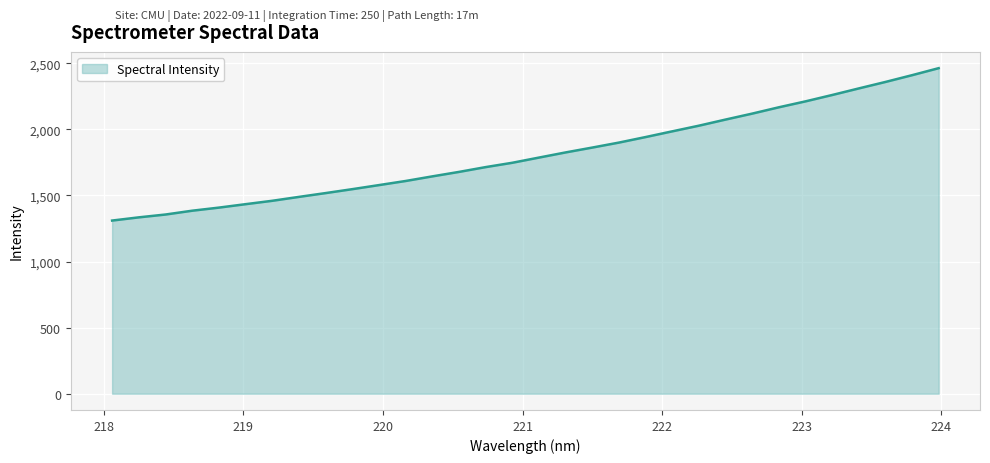

What is the average value?

1809.8